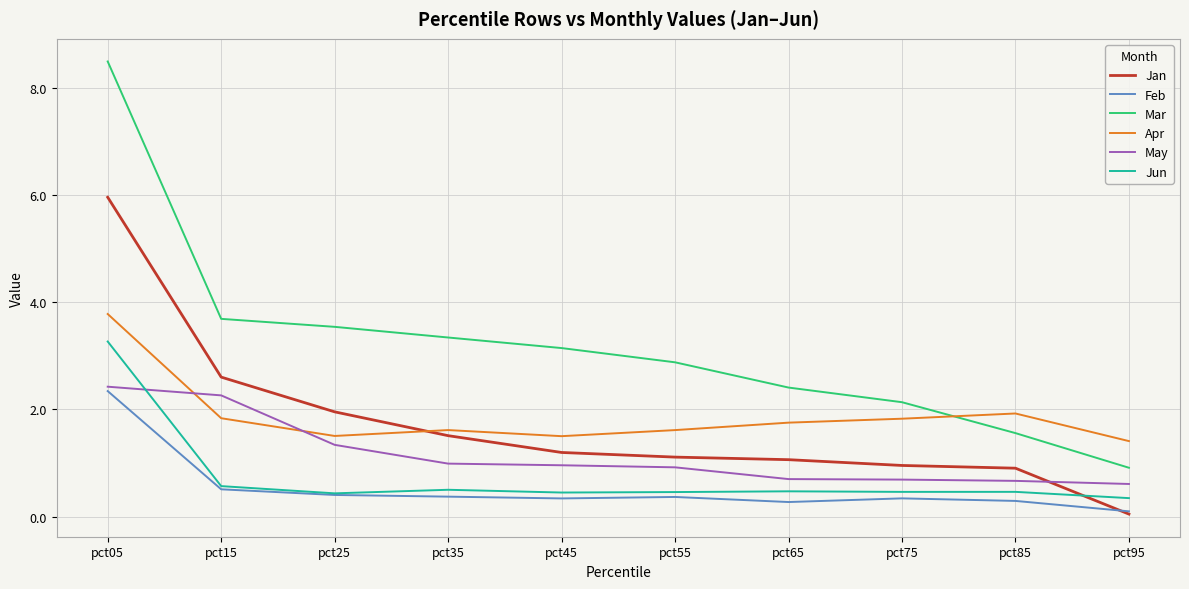

Which series changed the most between pct25 and pct45?

Jan